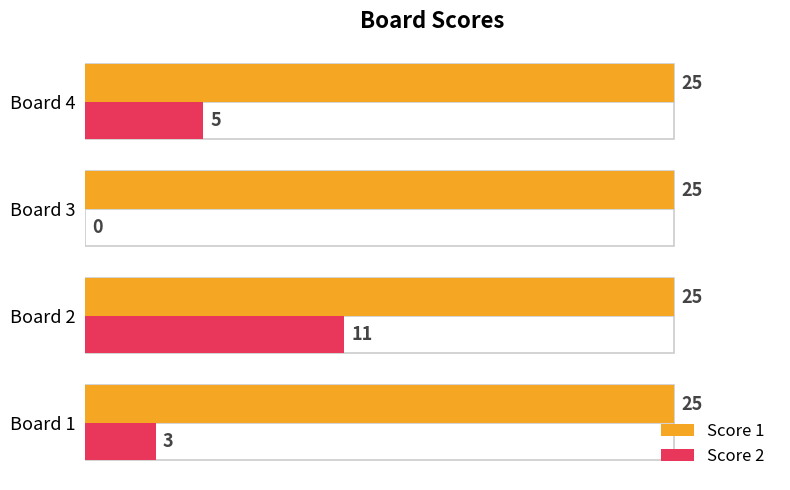

What are all the series names shown in the legend?

Score 1, Score 2